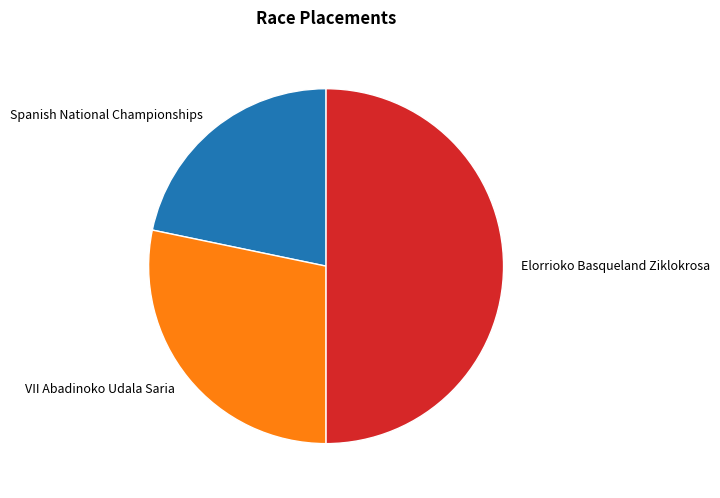

Is Spanish National Championships the majority of the pie?

No